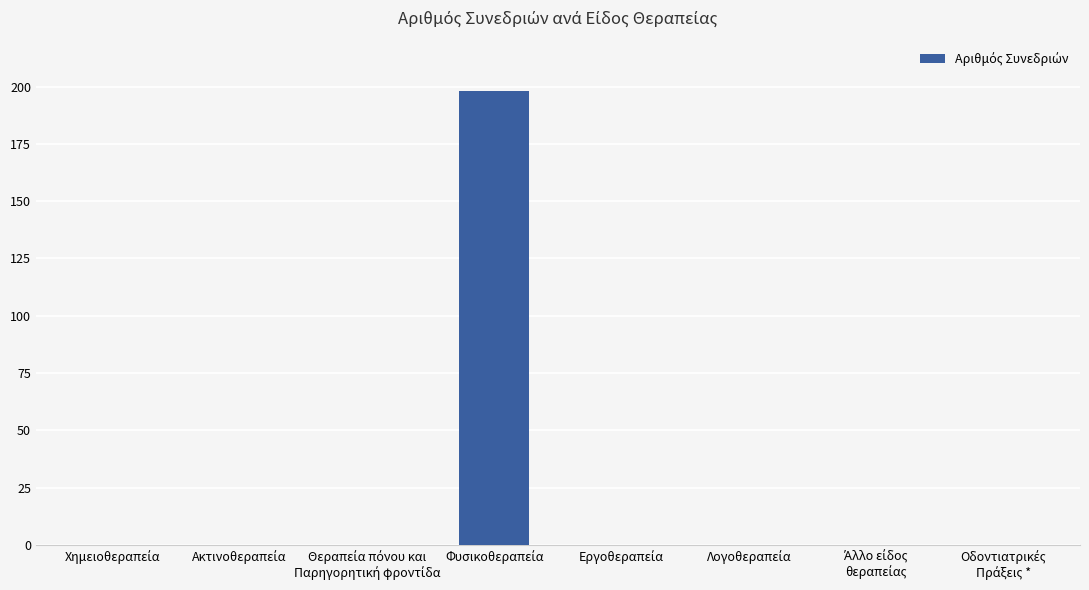

What is the sum of all values?

198